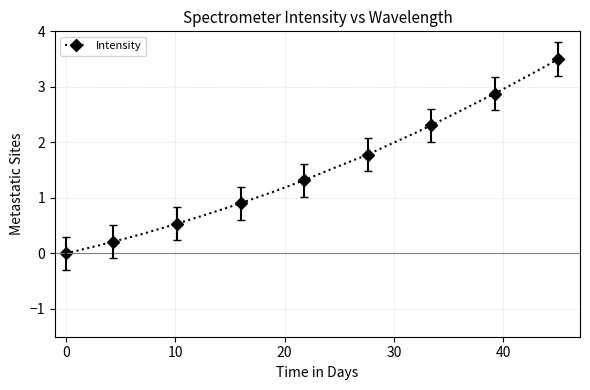

What is the difference between the maximum and minimum values?

3.5